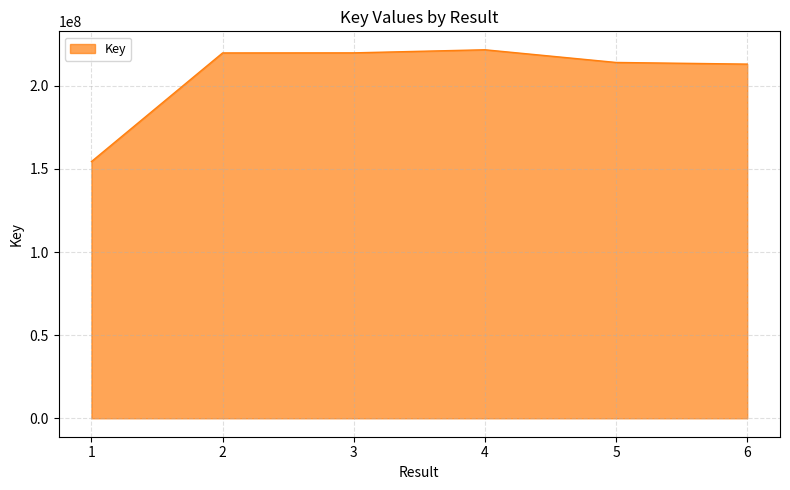

Approximately how many times larger is the value at 5 compared to 1?

1.4